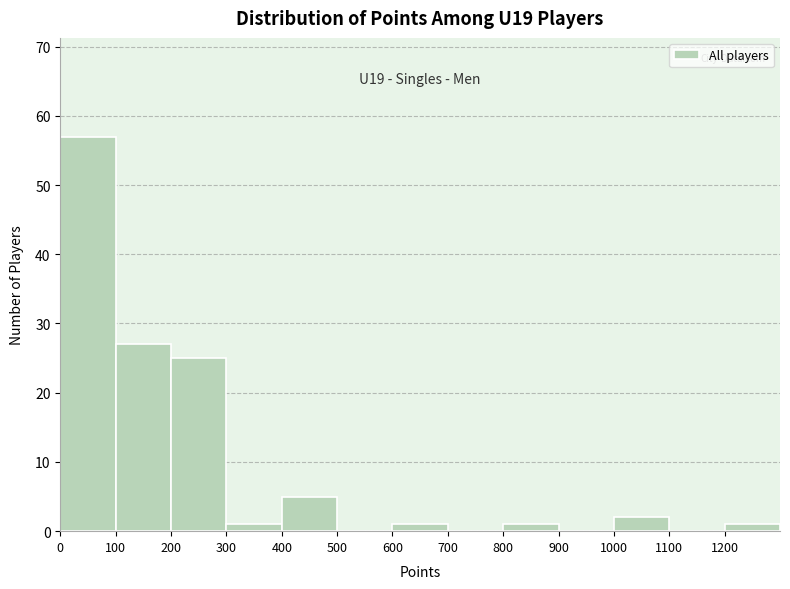

Over which range of the x-axis is the bar tallest?

0 to 100